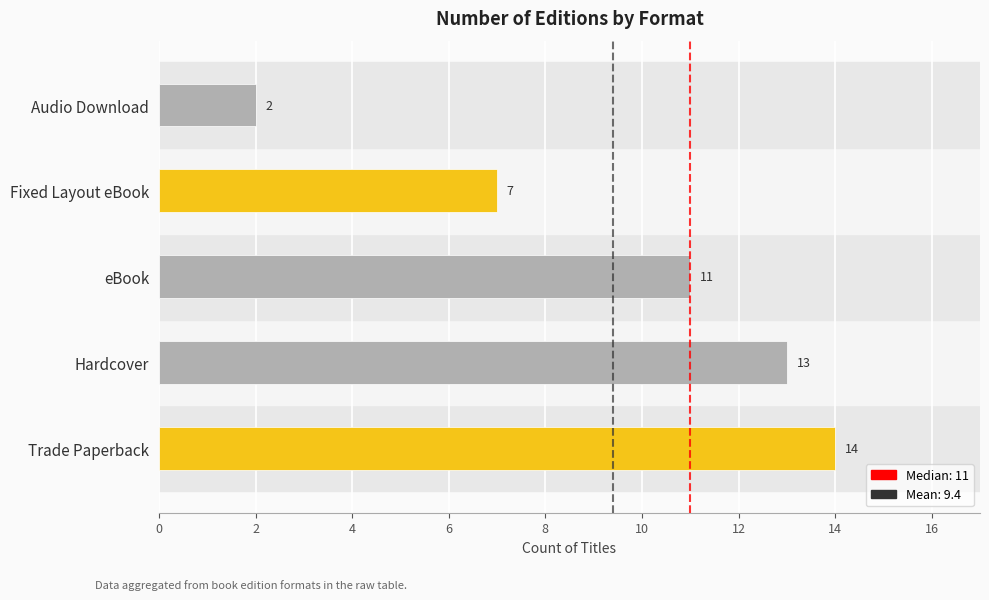

Which has a higher value, Fixed Layout eBook or Hardcover?

Hardcover